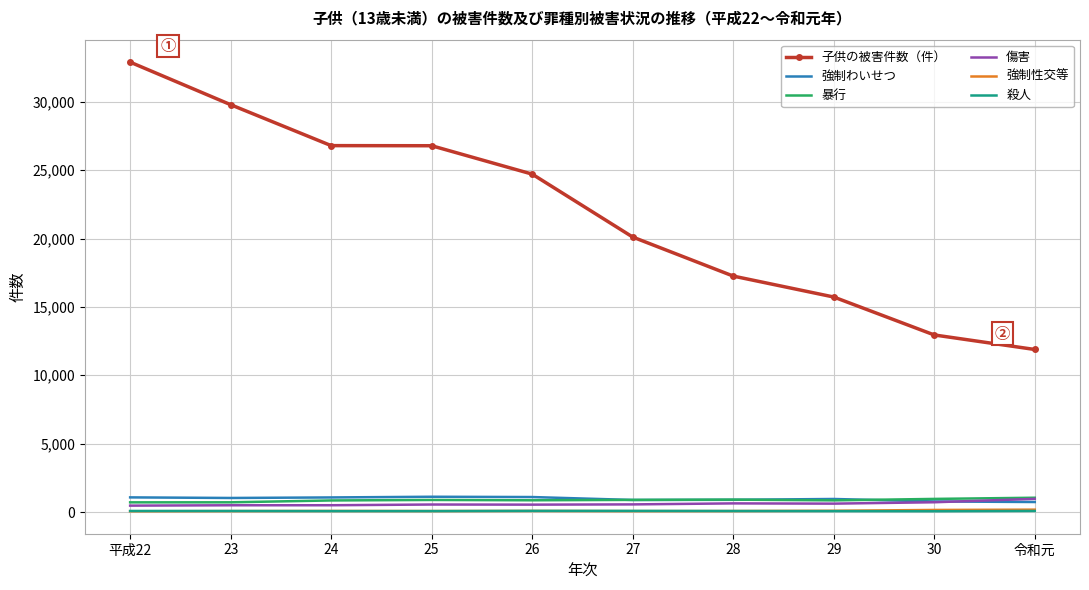

True or false: 傷害 and 子供の被害件数（件） intersect in this chart.

False